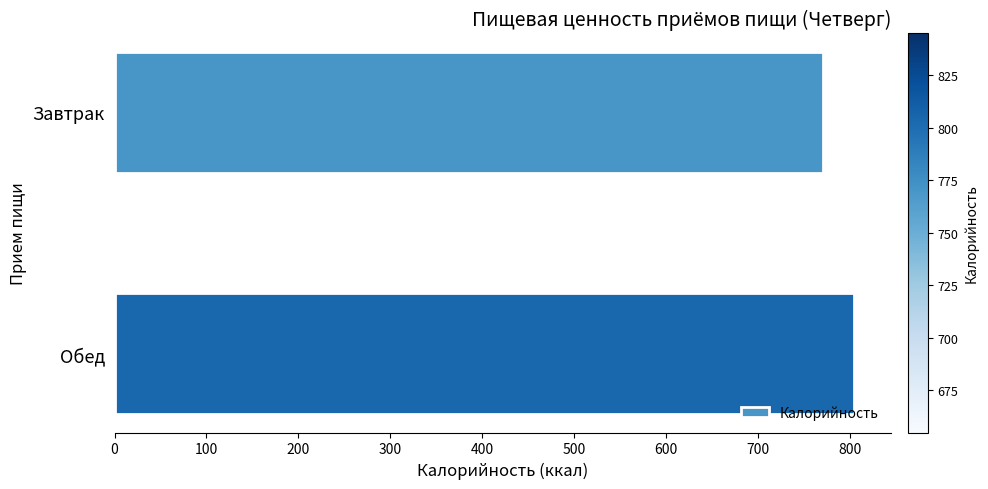

List the labels in order of value, smallest first.

Завтрак, Обед